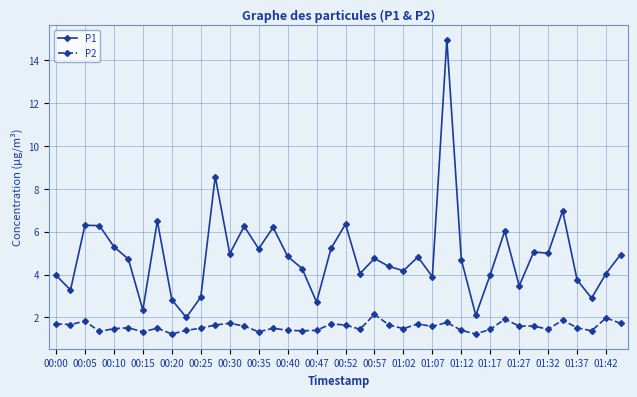

What is the sum of all P1 values?

195.1